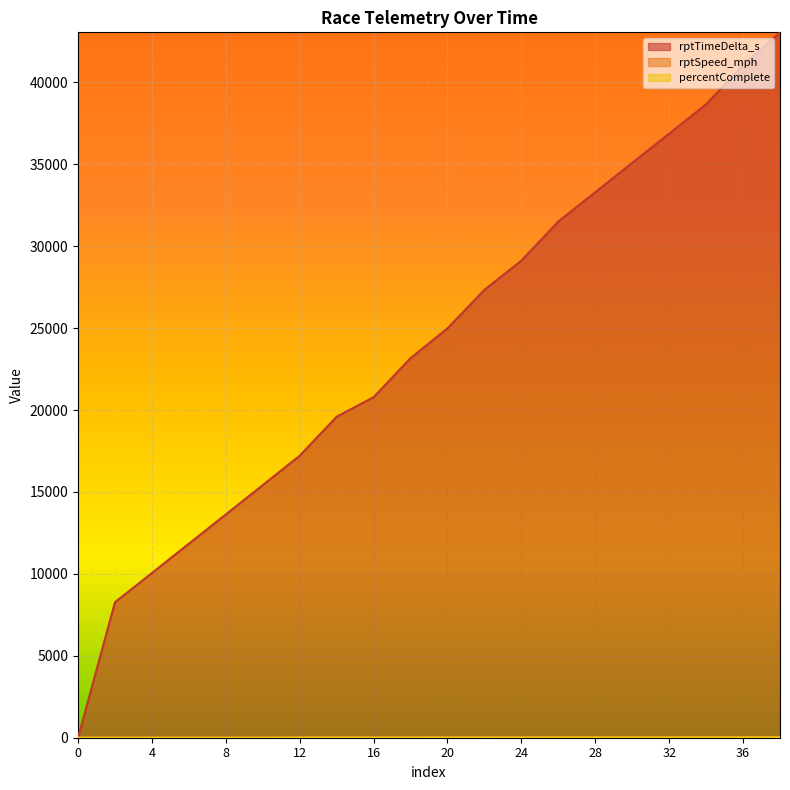

How many data points in rptSpeed_mph are less than 6?

4